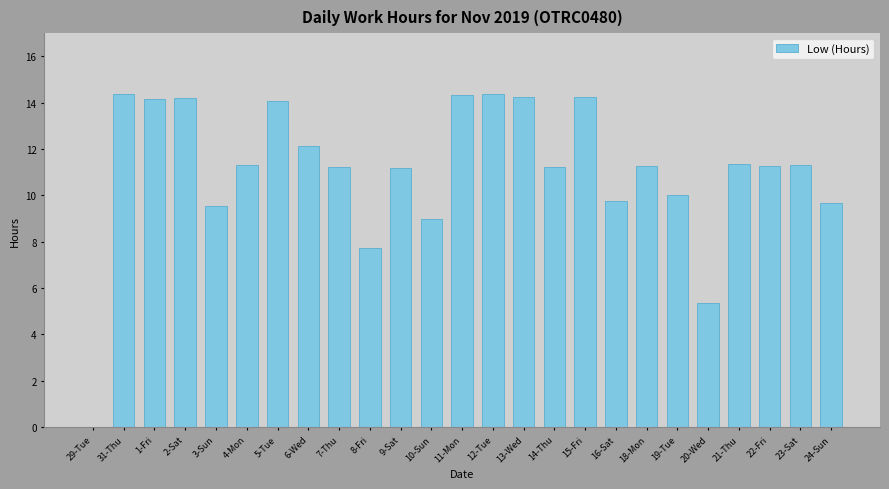

At which label does the data first exceed 11?

31-Thu